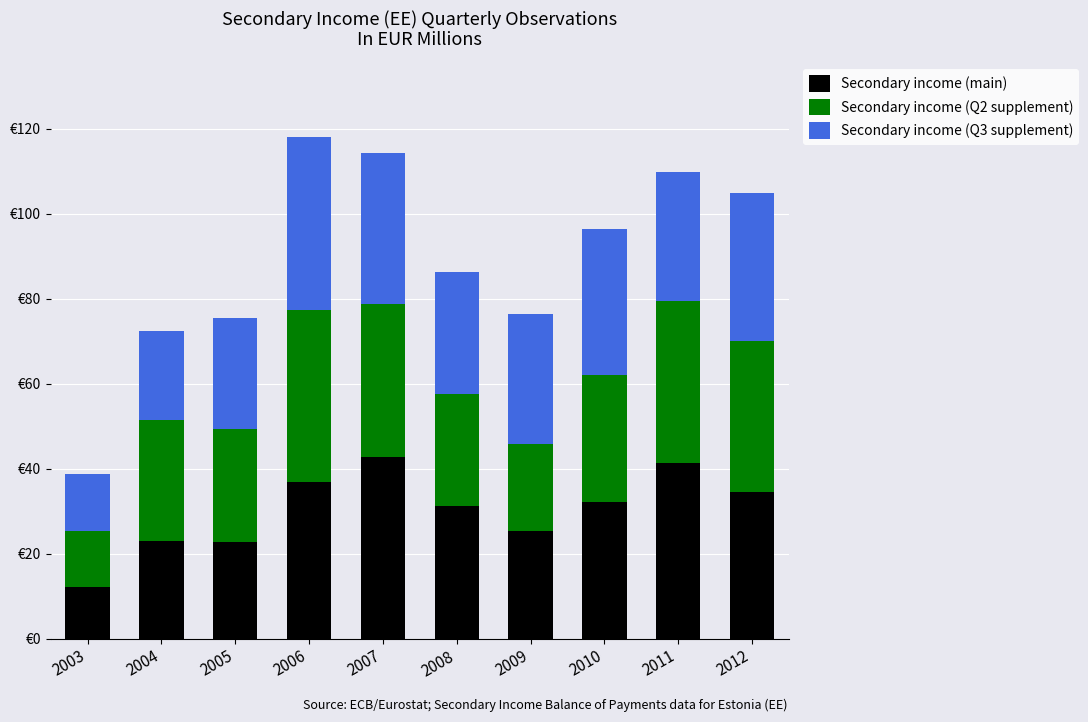

What is the difference between the Secondary income (Q3 supplement) values at 2012 and 2007?

0.8